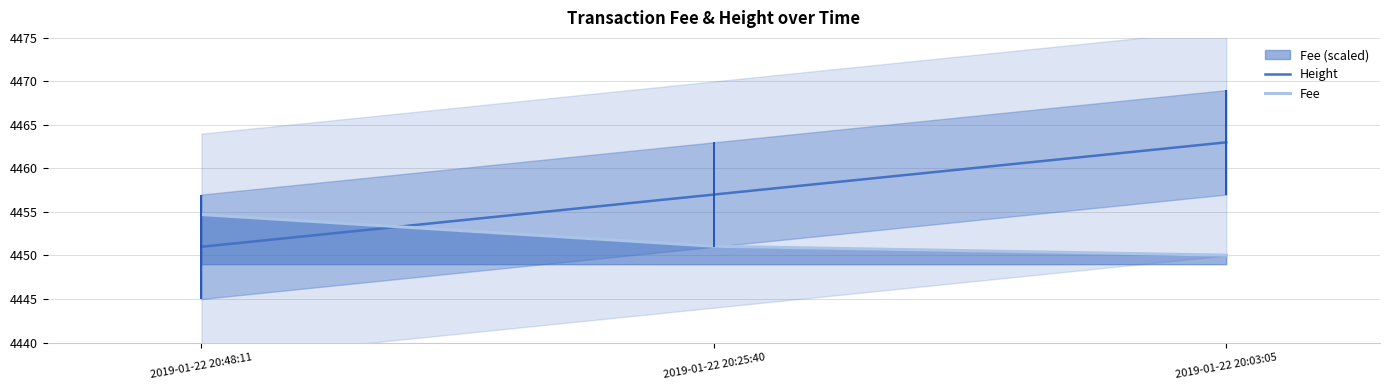

Is the value of Height at 2019-01-22 20:48:11 greater than the value of Fee at 2019-01-22 20:25:40?

No